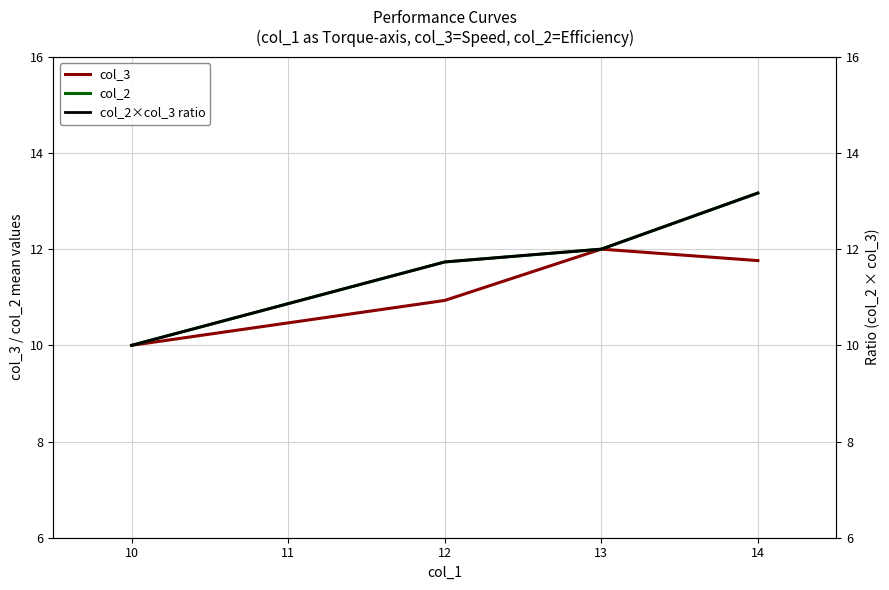

True or false: col_2×col_3 ratio and col_3 cross at least once.

False